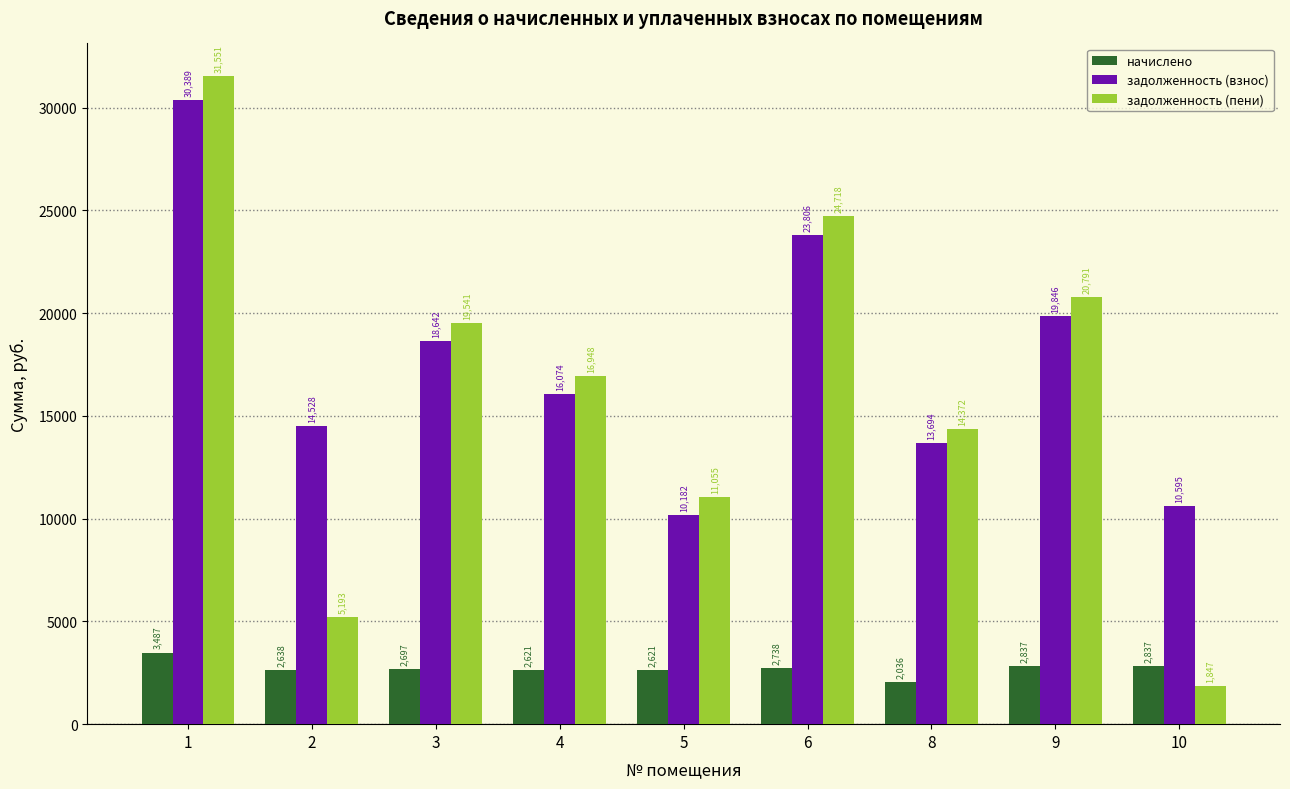

The задолженность (взнос) series shows 30388.8 at 1. True or false?

True